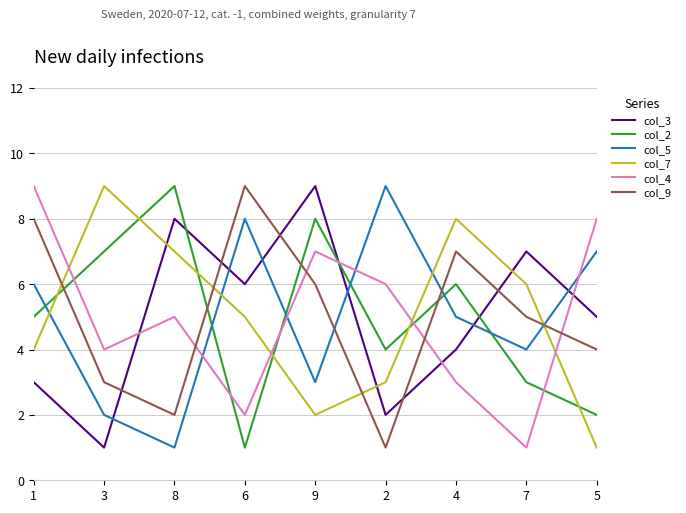

What is the total value across all series at 2?

25